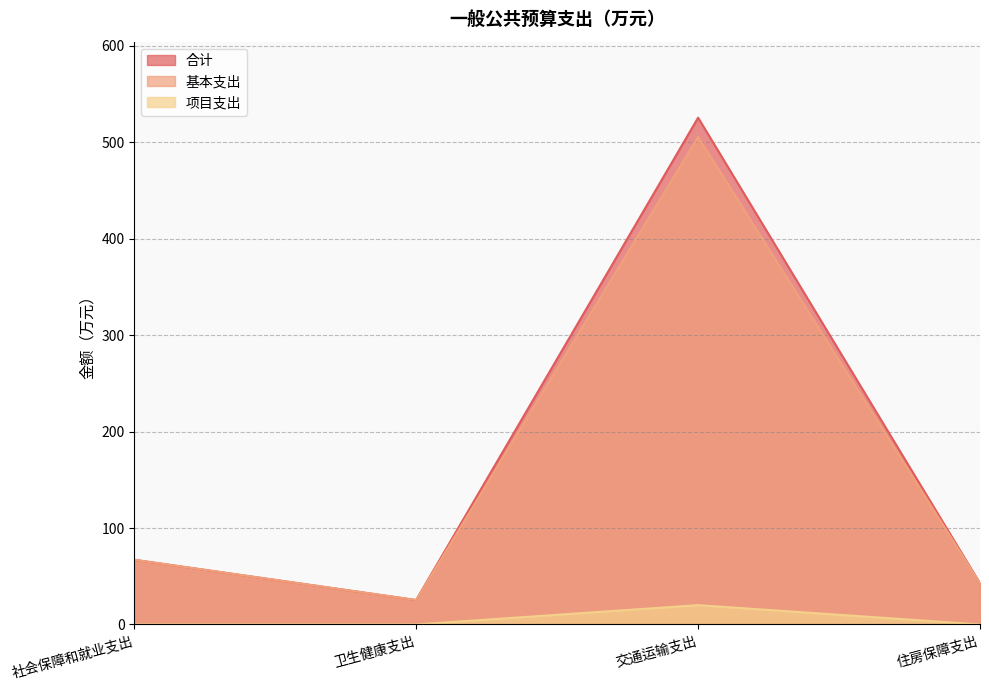

True or false: 基本支出 has more than 1 interior local peaks.

False